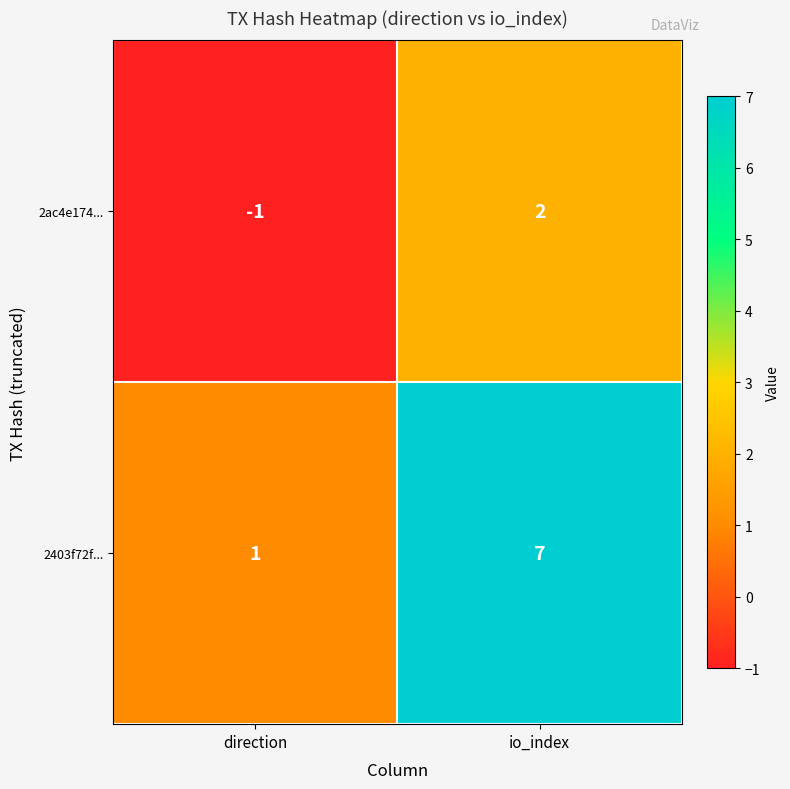

How many distinct data groups are displayed?

2